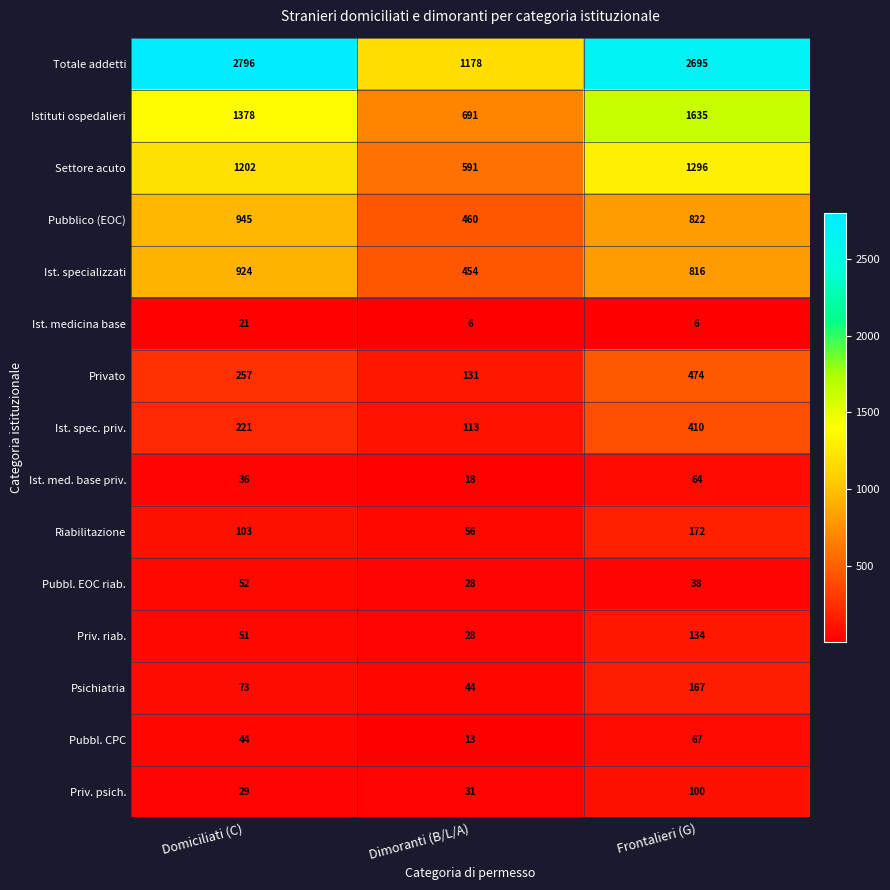

What value does the Riabilitazione series have at Dimoranti (B/L/A)?

56